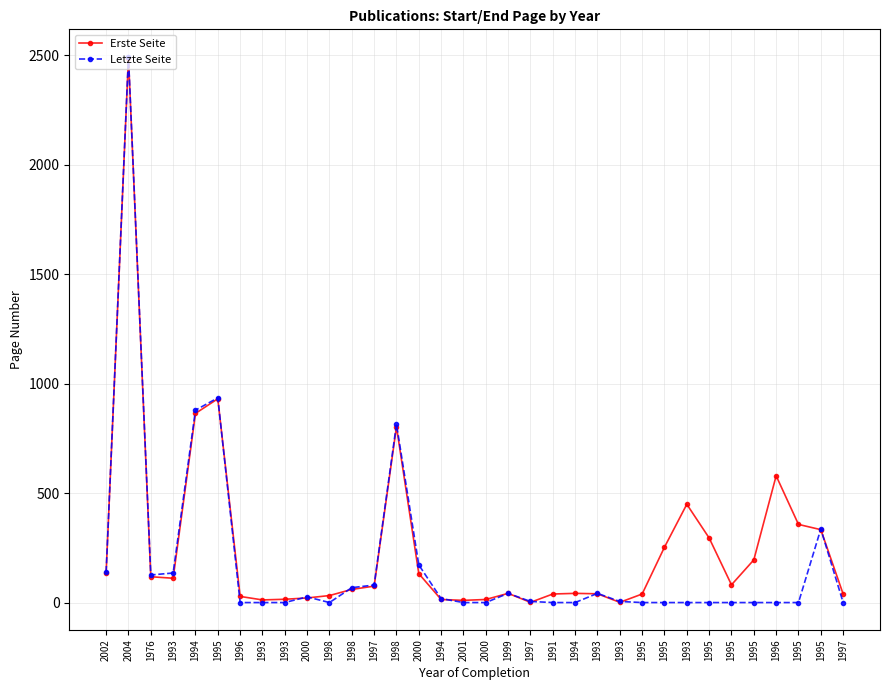

How many values in the Letzte Seite series are below 5?

17